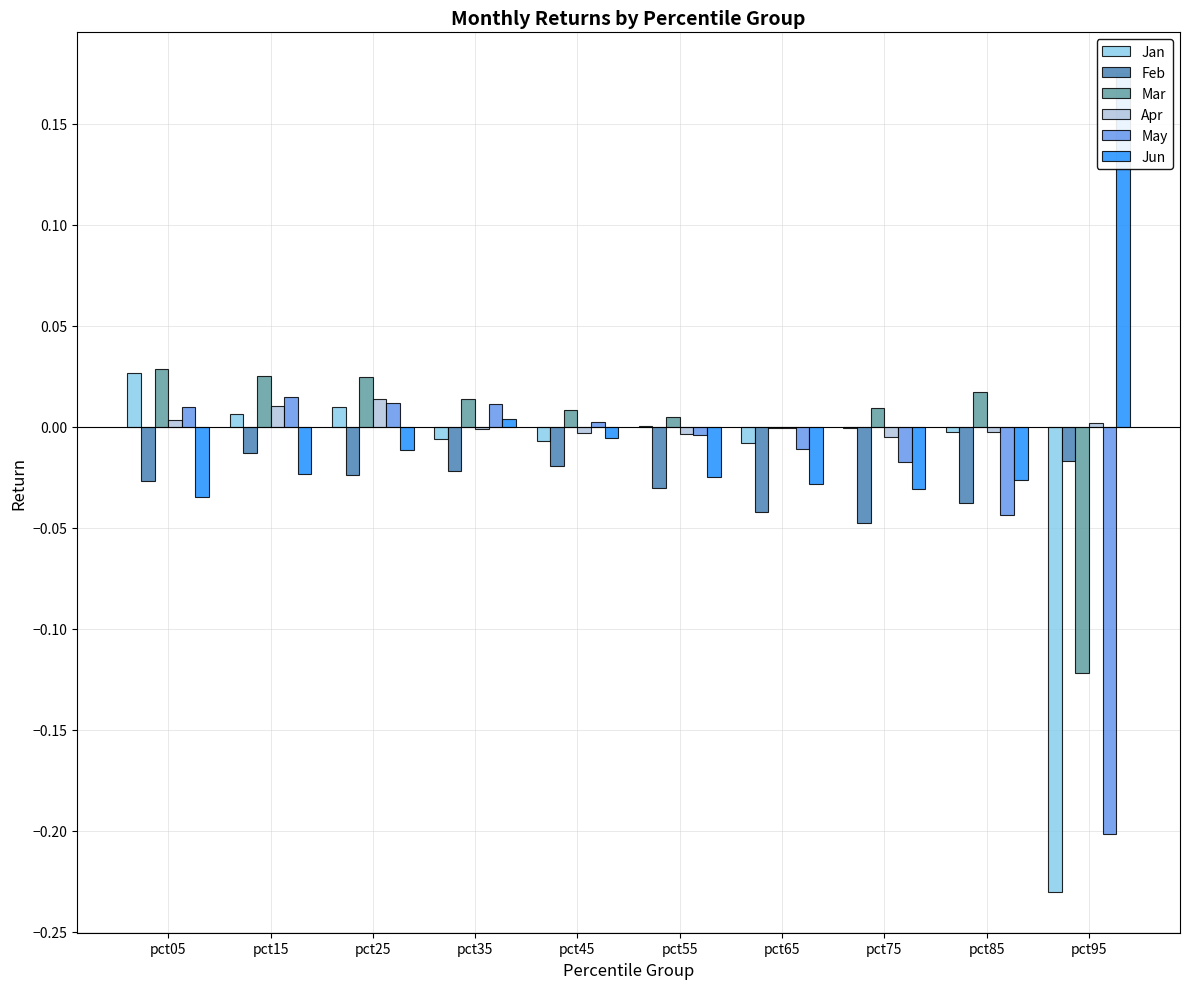

The Apr series shows 0.0 at pct15. True or false?

True